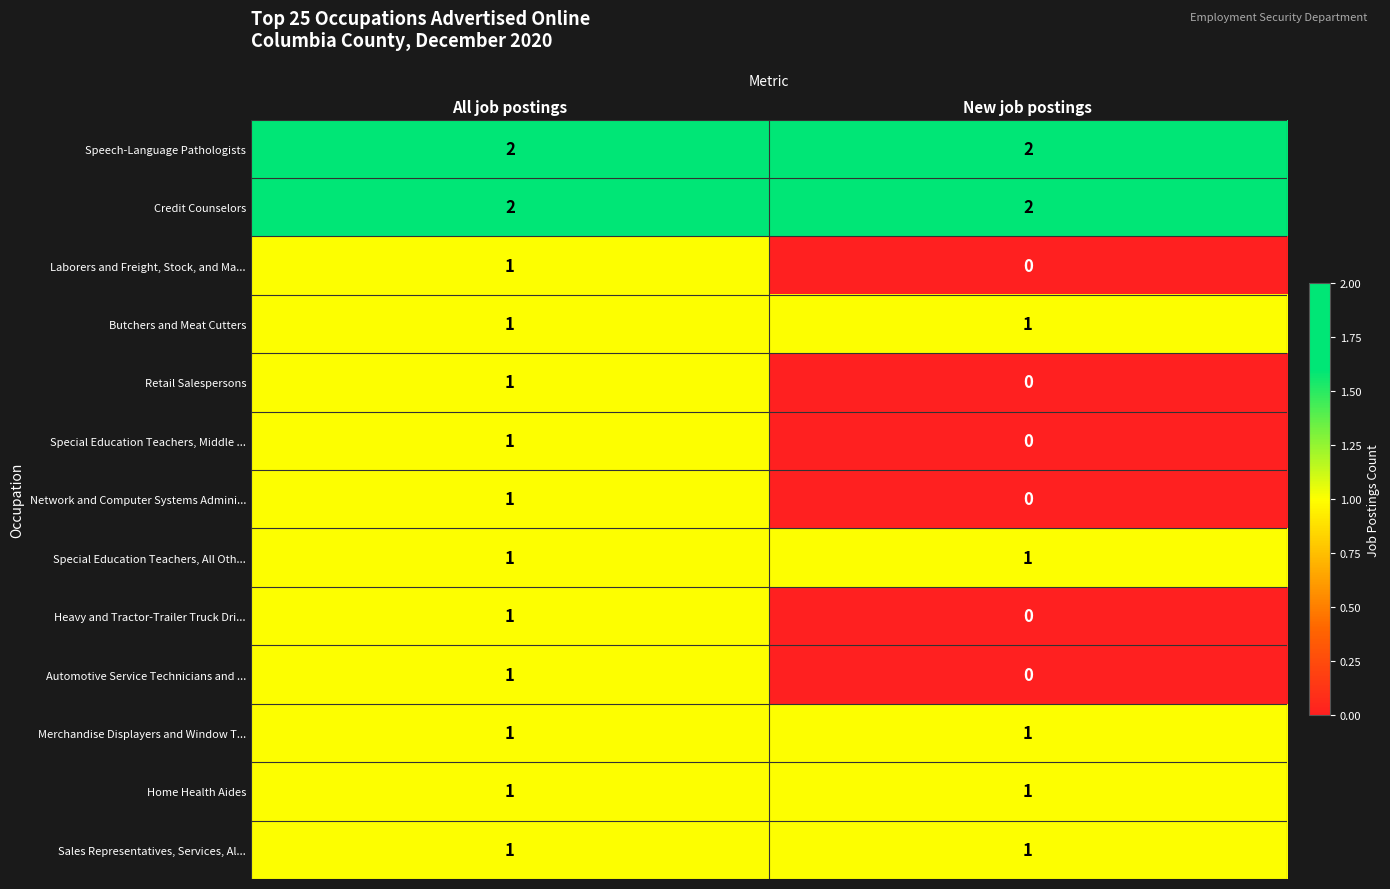

True or false: Credit Counselors has a value of 2 at New job postings.

True